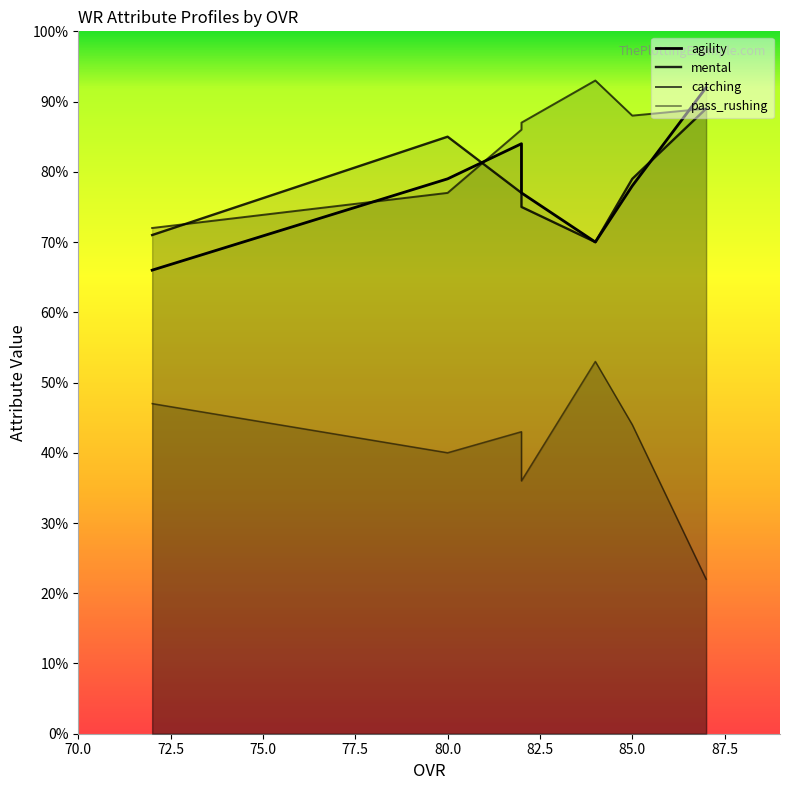

How many lines are shown in the chart?

4